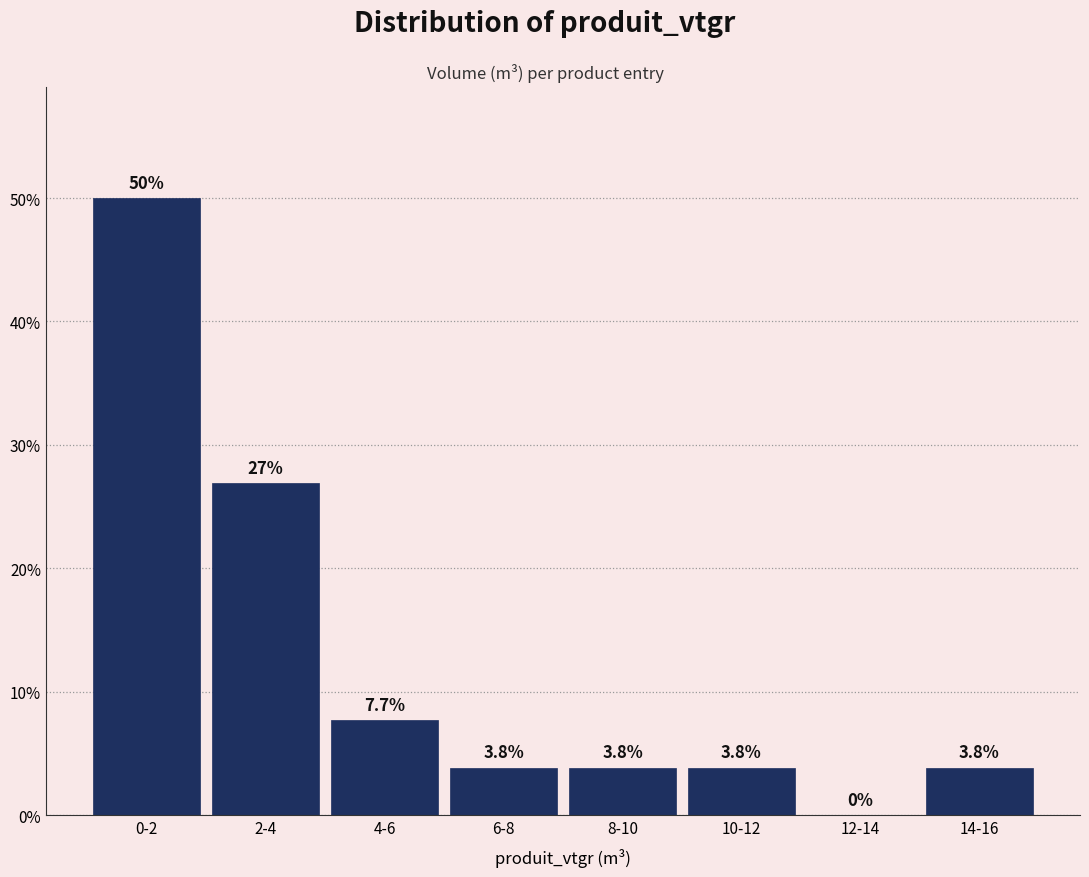

Reading left to right, transcribe all the data shown in this chart.

0-2=50.0	2-4=26.9	4-6=7.7	6-8=3.8	8-10=3.8	10-12=3.8	12-14=0.0	14-16=3.8